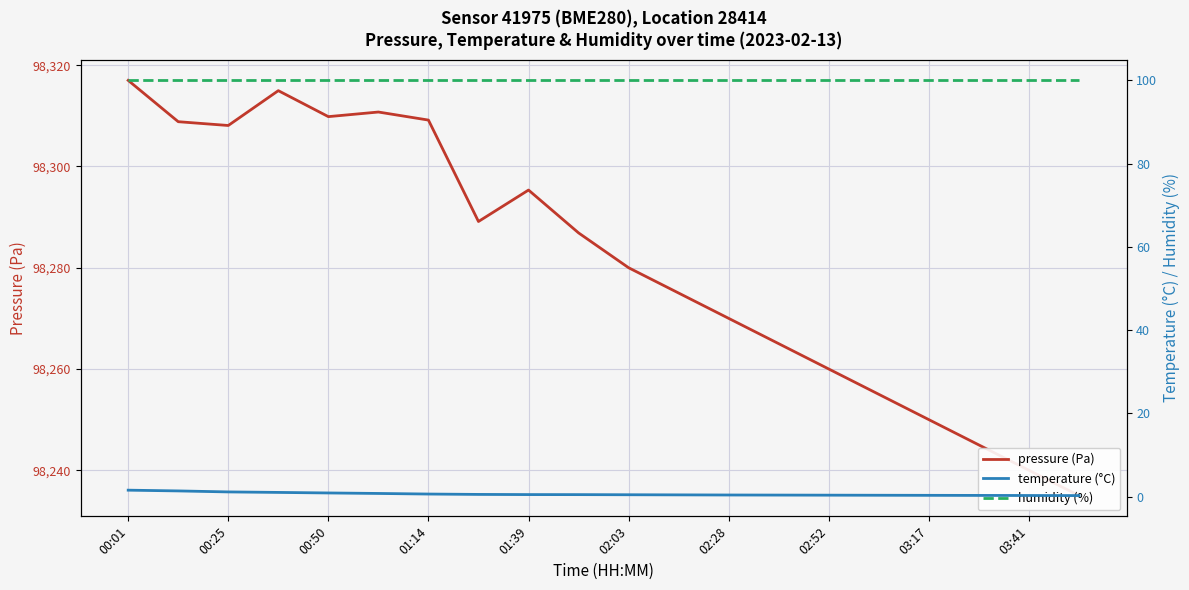

What position from the right is 00:25?

18